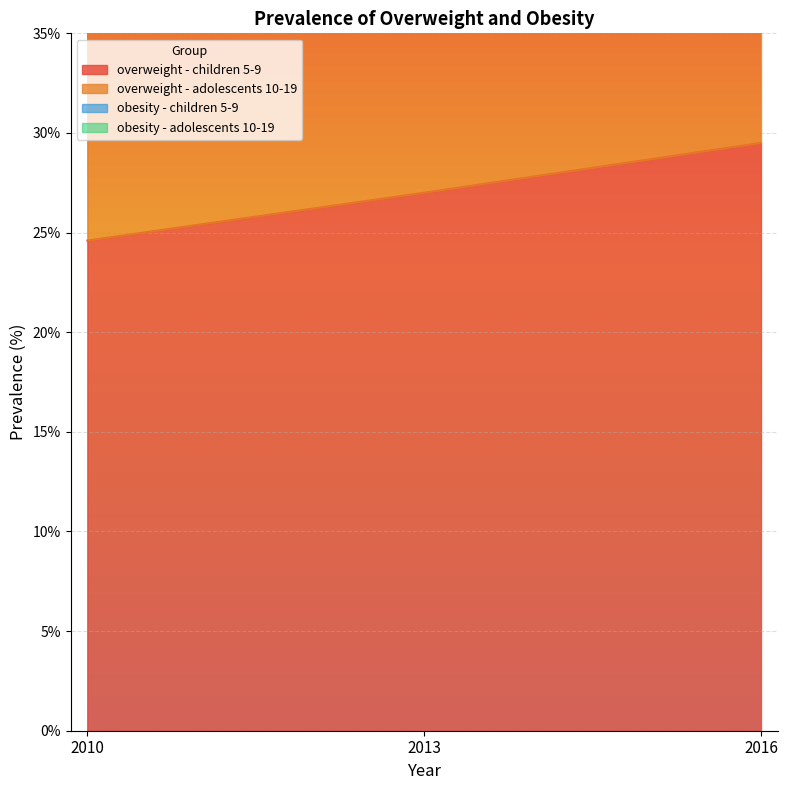

Count the overweight - children 5-9 values in the range 24 to 29.

2